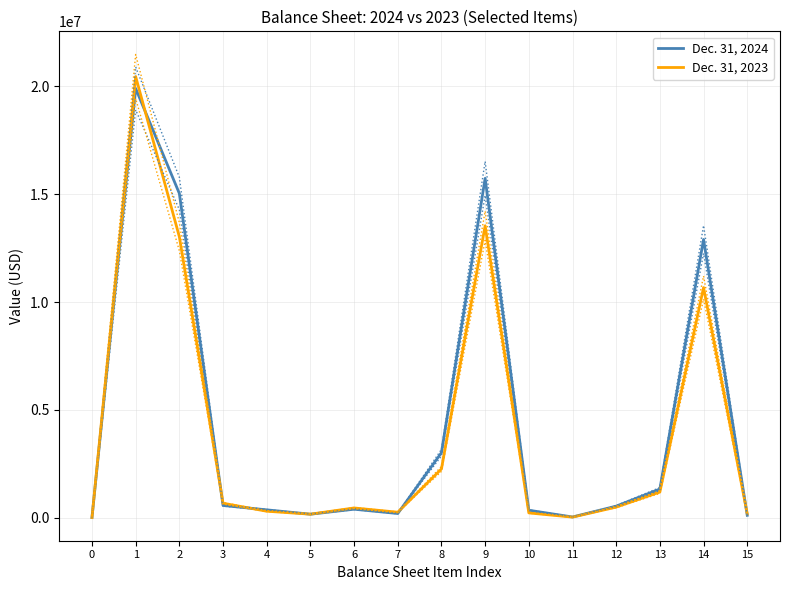

Where do Dec. 31, 2023 and Dec. 31, 2024 first cross each other?

1 and 2